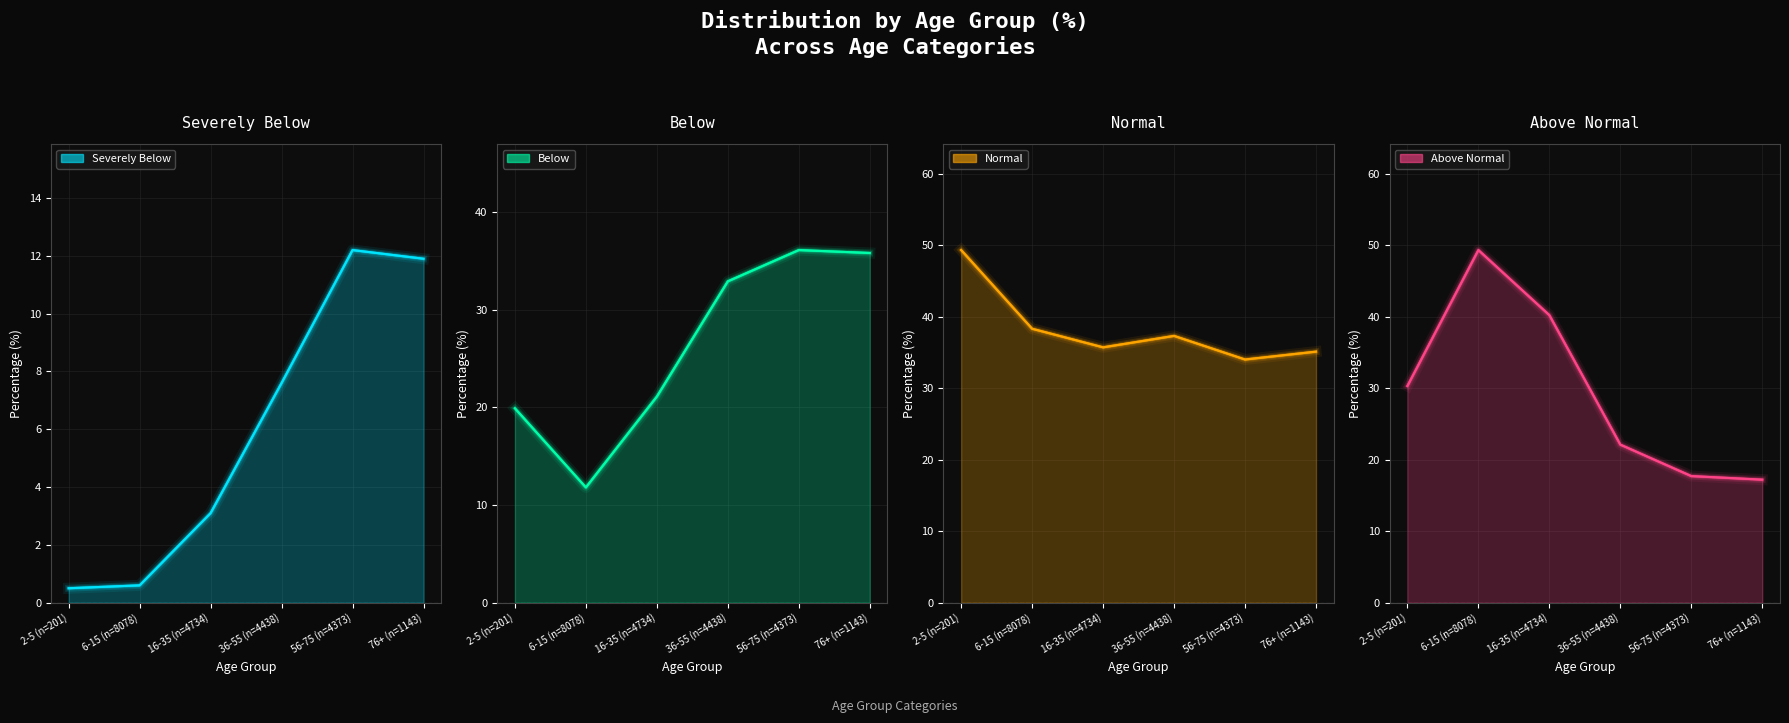

What is the average value of the Below series?

26.3